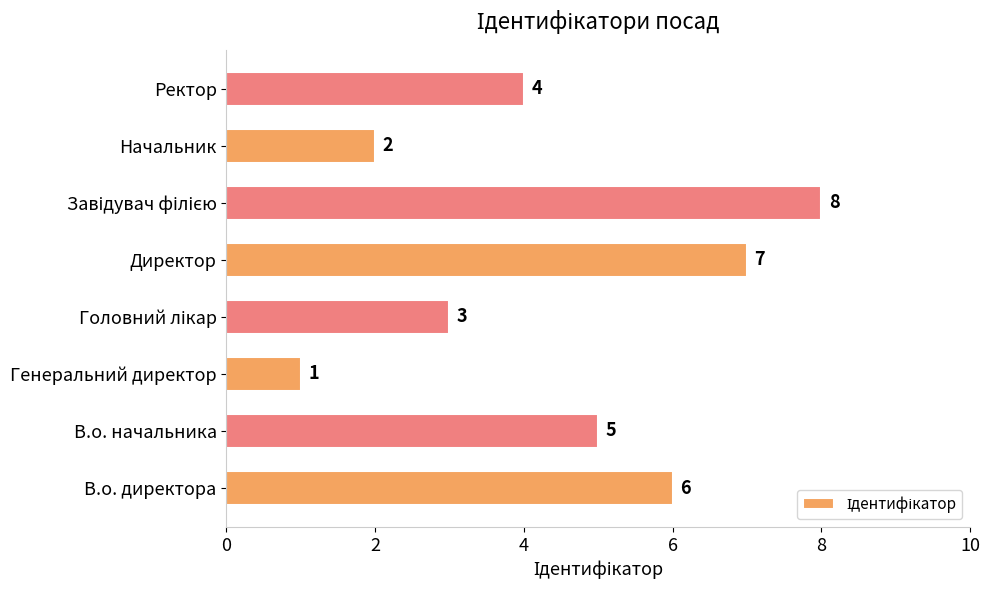

What is the greatest value displayed?

8